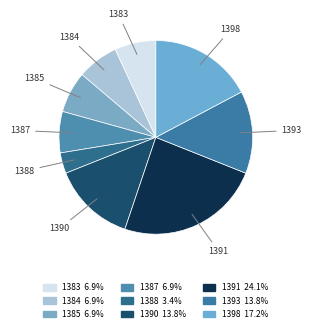

To the nearest percent, what is the average slice percentage?

11%